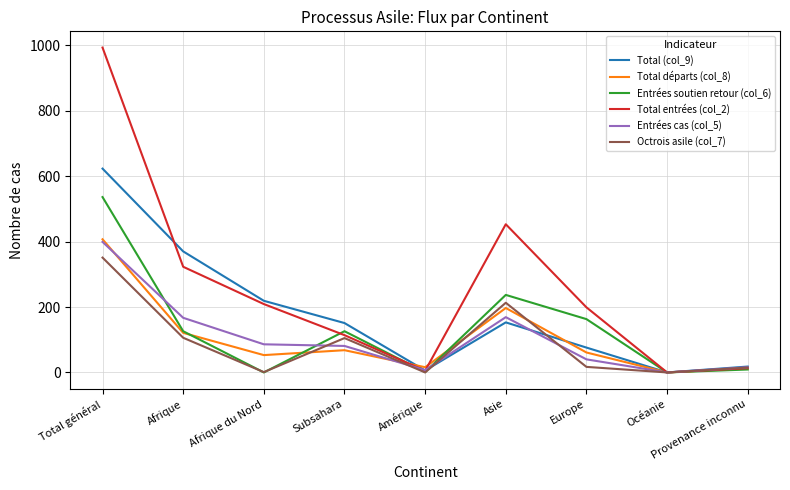

What is the difference between the maximum and minimum values in the Octrois asile (col_7) series?

351